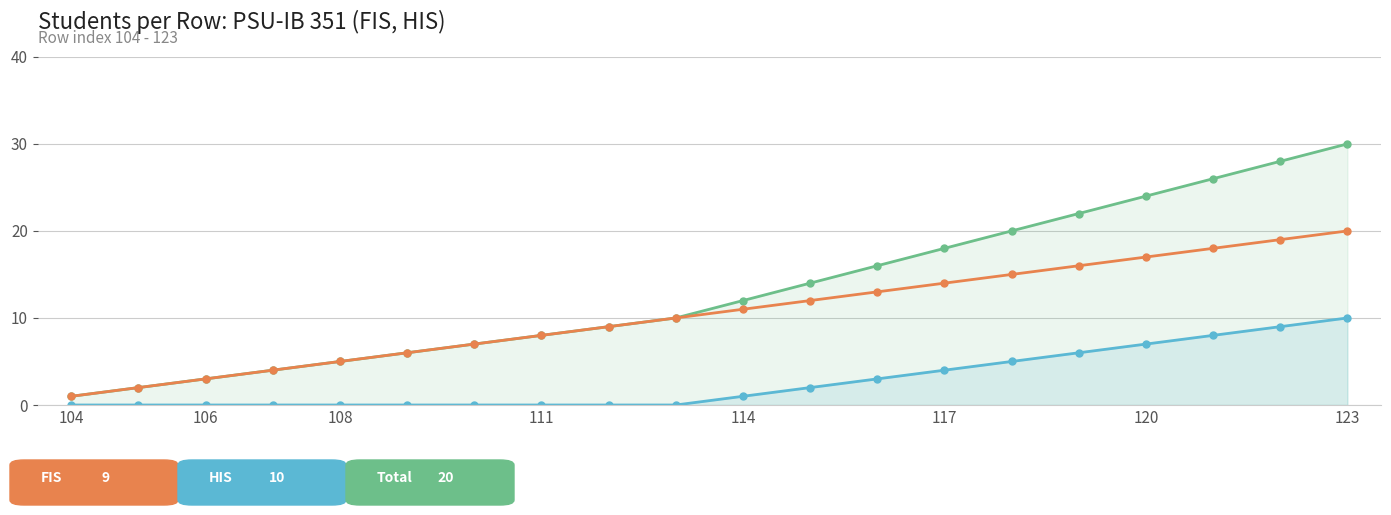

True or false: Total has a value of 1 at 104.

True